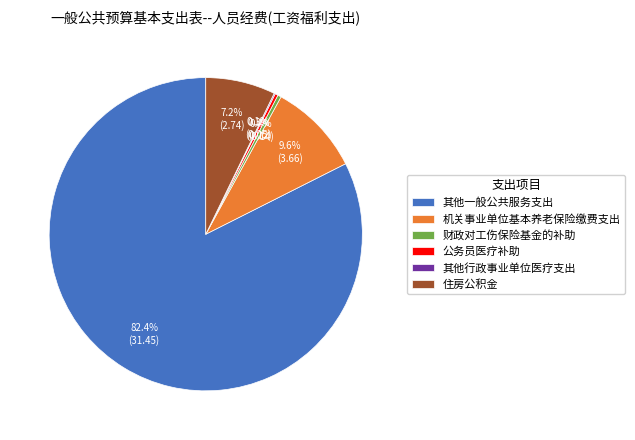

What percentage is the 机关事业单位基本养老保险缴费支出 slice, to the nearest percent?

10%